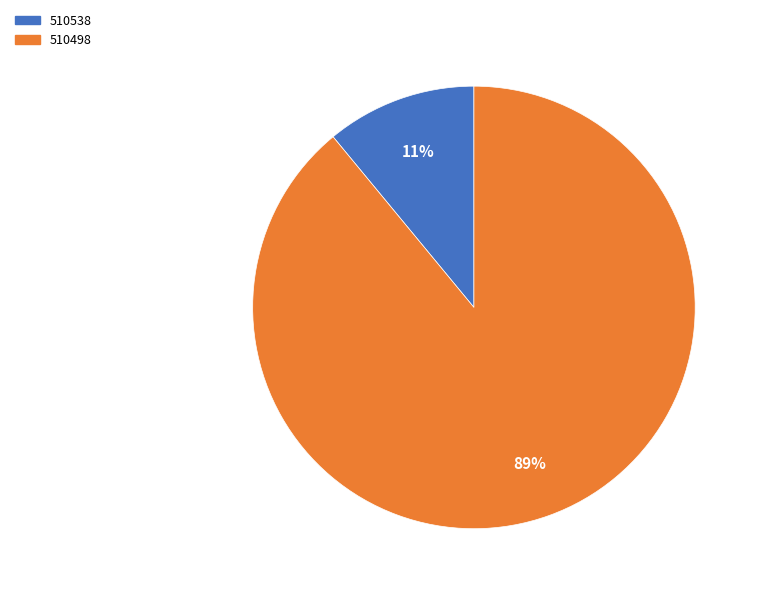

True or false: 510498 accounts for 89% of the total.

True